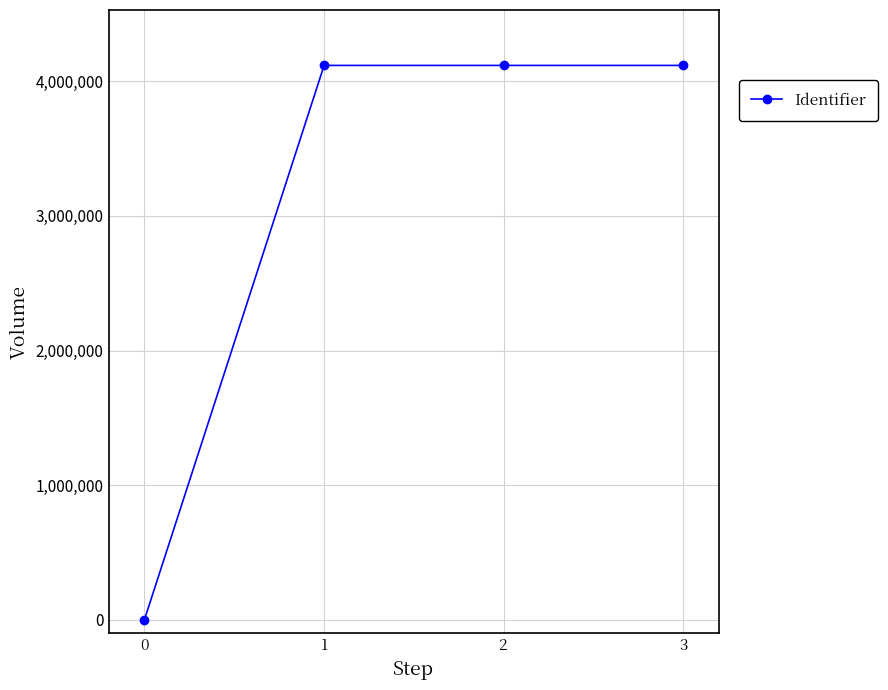

What is the change in value from 2 to 3?

+4